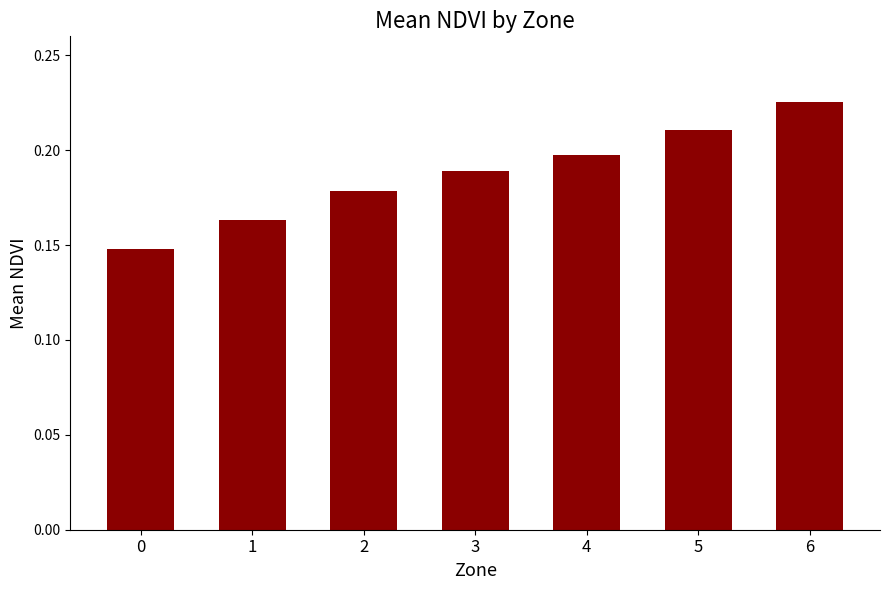

Is it true that the value at 3 is 0.2?

True